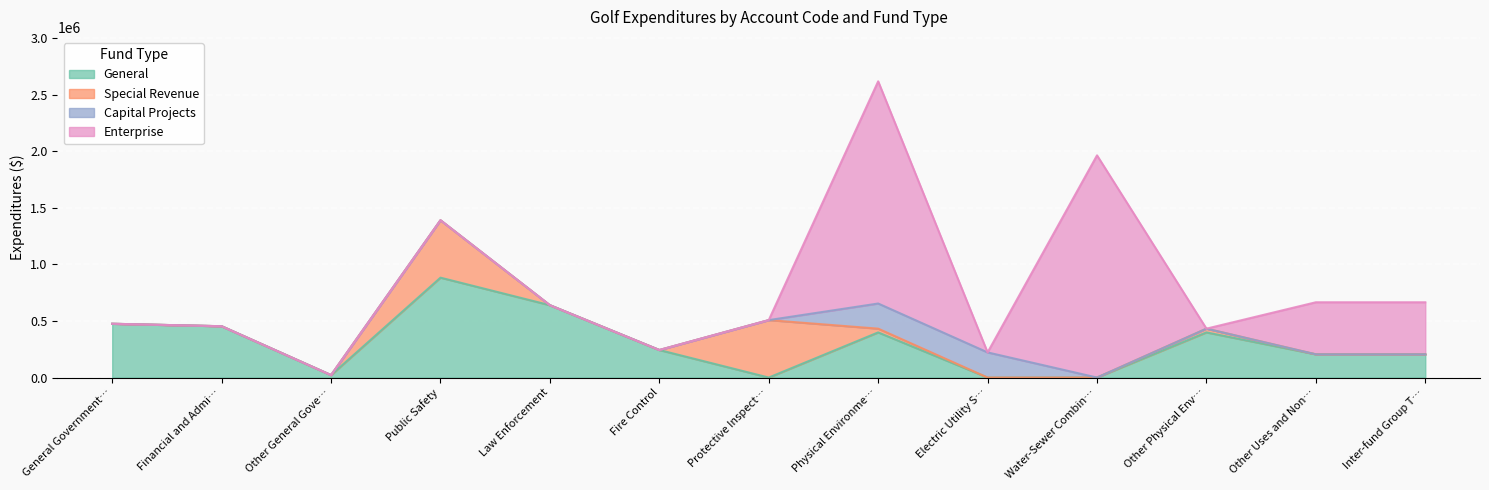

At which category is the sum across all series the highest?

Physical Environme…